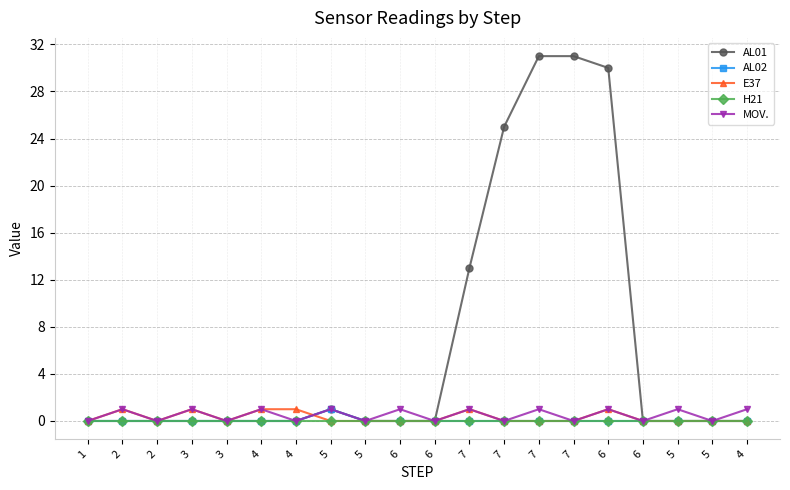

Count the number of data series in this chart.

5